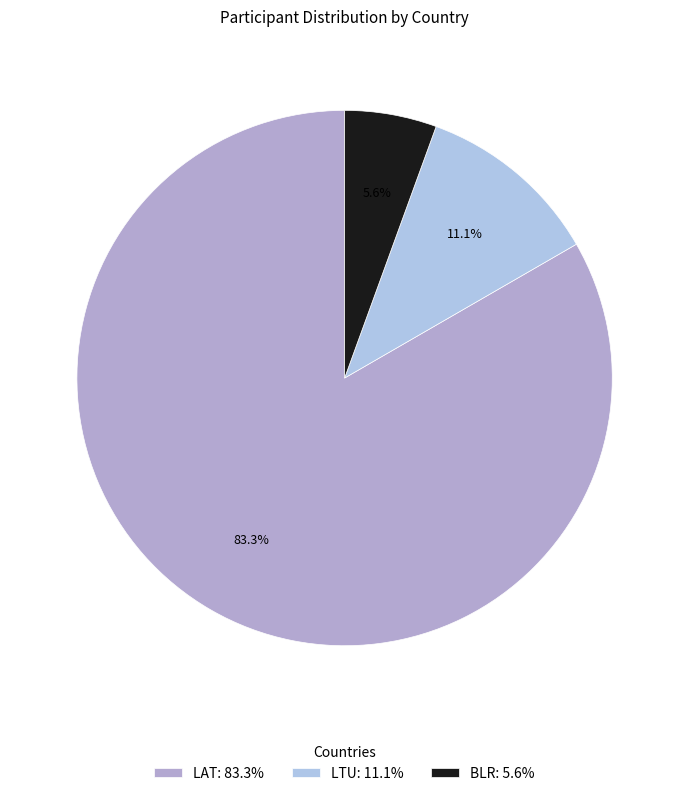

Which category accounts for the majority?

LAT